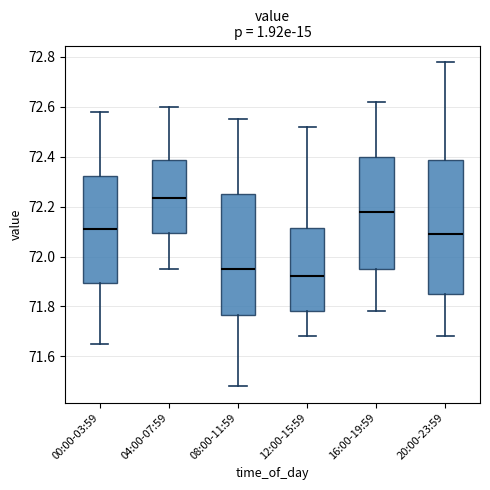

Where does the lower whisker of the box for 16:00-19:59 end on the y-axis? The values are not printed on the chart, so give them approximately, as read against the axis.

71.78